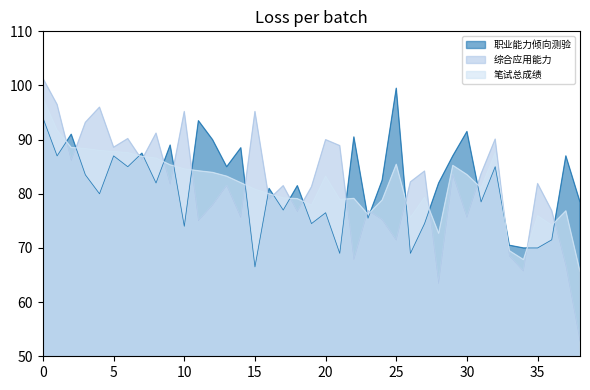

Reading left to right, list all the values displayed in this chart.

职业能力倾向测验: 94.0	87.0	91.0	83.5	80.0	87.0	85.0	87.5	82.0	89.0	74.0	93.5	90.0	85.0	88.5	66.5	81.0	77.0	81.5	74.5	76.5	69.0	90.5	75.5	82.5	99.5	69.0	74.5	82.0	87.0	91.5	78.5	85.0	70.5	70.0	70.0	71.5	87.0	78.5
综合应用能力: 101.3	96.5	86.1	93.2	96.0	88.6	90.2	86.3	91.2	81.7	95.2	75.0	77.9	81.5	75.6	95.2	79.0	81.5	76.7	81.3	90.0	88.9	67.8	76.9	75.2	71.4	82.2	84.2	63.4	83.5	75.6	83.7	90.1	68.5	65.7	81.9	76.9	66.7	52.8
笔试总成绩: 97.7	91.8	88.5	88.3	88.0	87.8	87.6	86.9	86.6	85.3	84.6	84.2	84.0	83.2	82.0	80.8	80.0	79.2	79.1	77.9	83.2	79.0	79.2	76.2	78.8	85.5	75.6	79.3	72.7	85.2	83.5	81.1	87.5	69.5	67.8	76.0	74.2	76.8	65.7